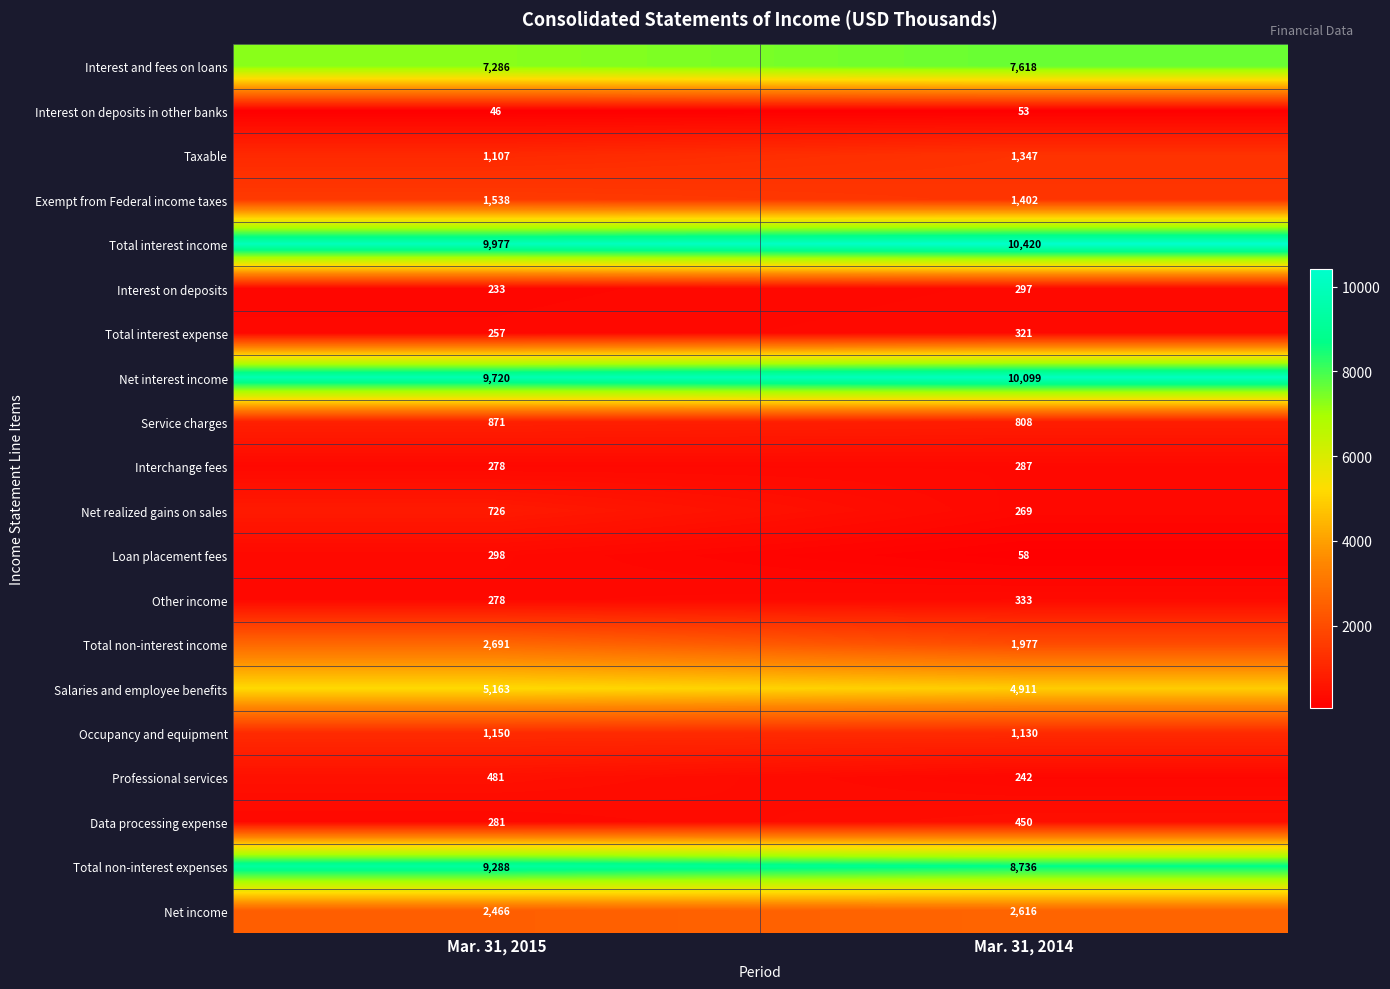

At which category is the sum across all series the highest?

Mar. 31, 2015